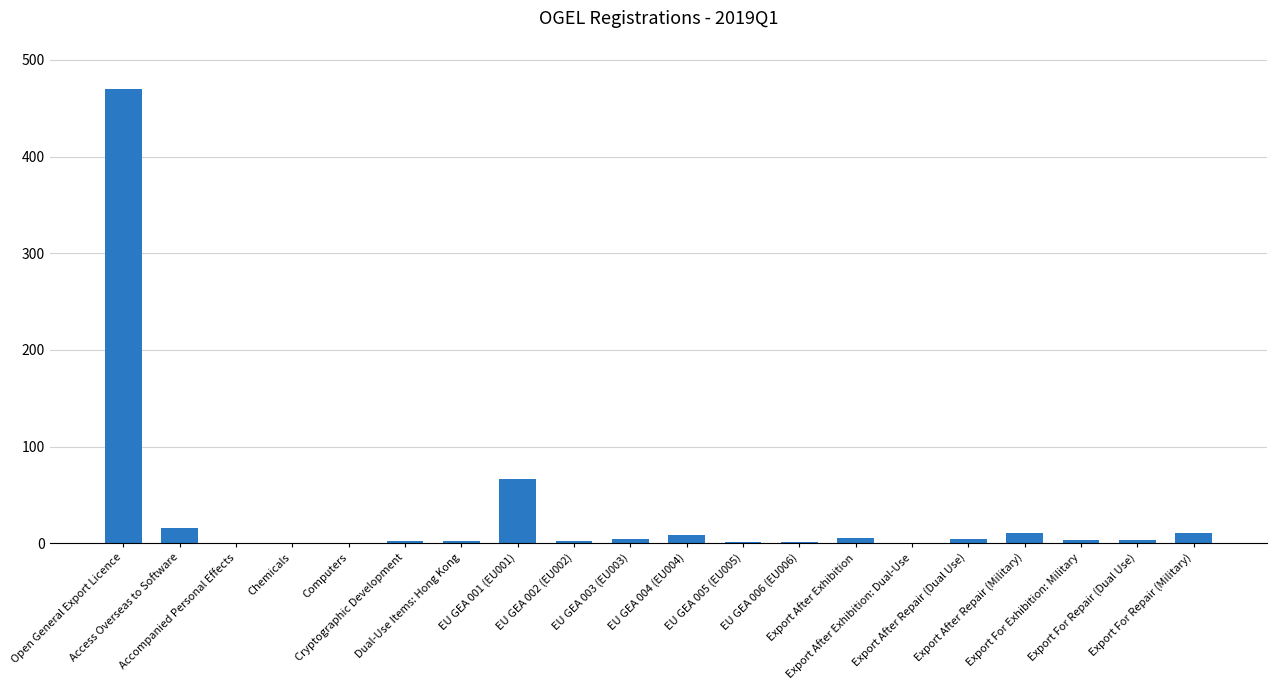

Is it true that the value at EU GEA 001 (EU001) is 66?

True